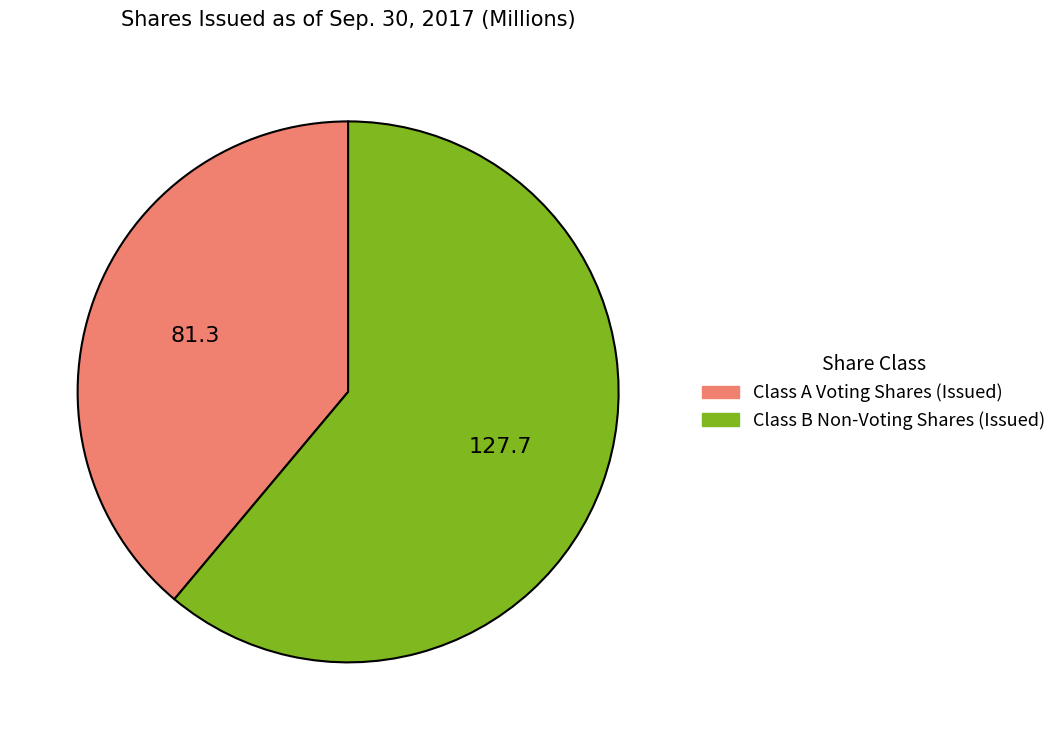

Is the sum of Class B Non-Voting Shares (Issued) and Class A Voting Shares (Issued) greater than half?

Yes